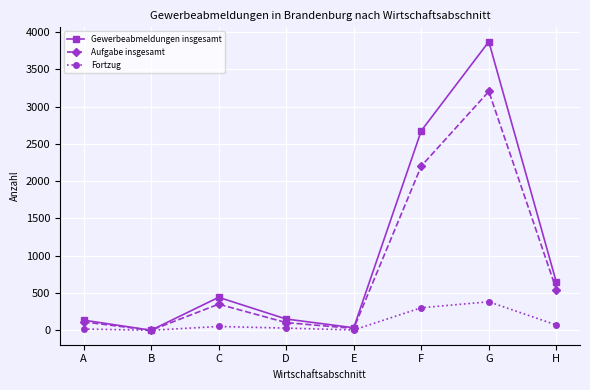

Is the value of Aufgabe insgesamt at F greater than the value of Gewerbeabmeldungen insgesamt at H?

Yes